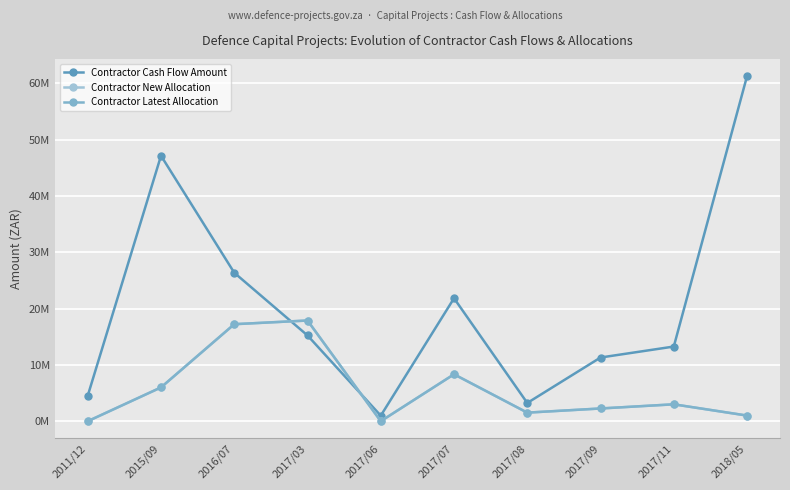

Is this an area chart (filled region under the line)?

No